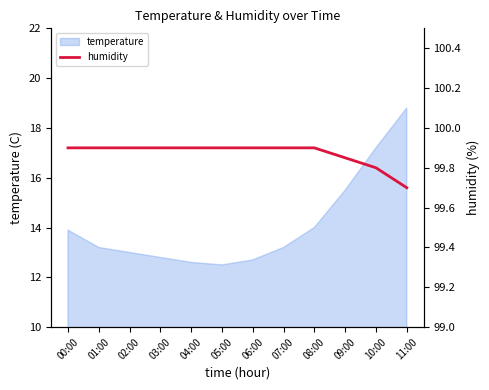

Reading right to left, extract all data points from this chart.

99.7	99.8	99.8	99.9	99.9	99.9	99.9	99.9	99.9	99.9	99.9	99.9